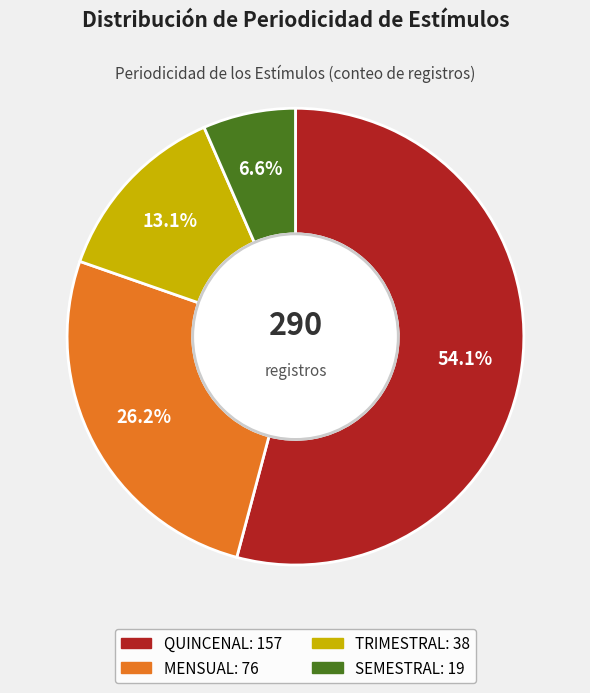

Count the number of slices in the pie.

4